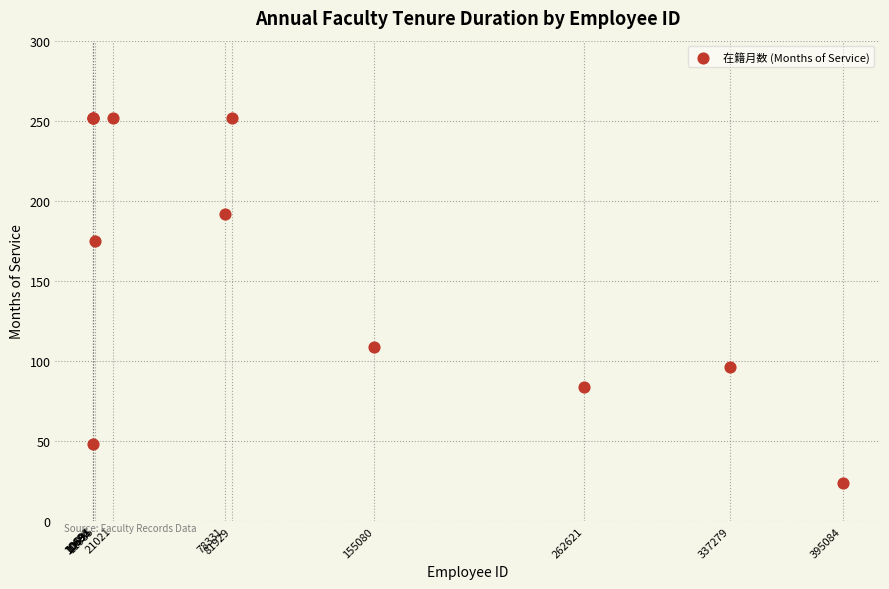

What Y value in the scatter plot is closest to 138?

109